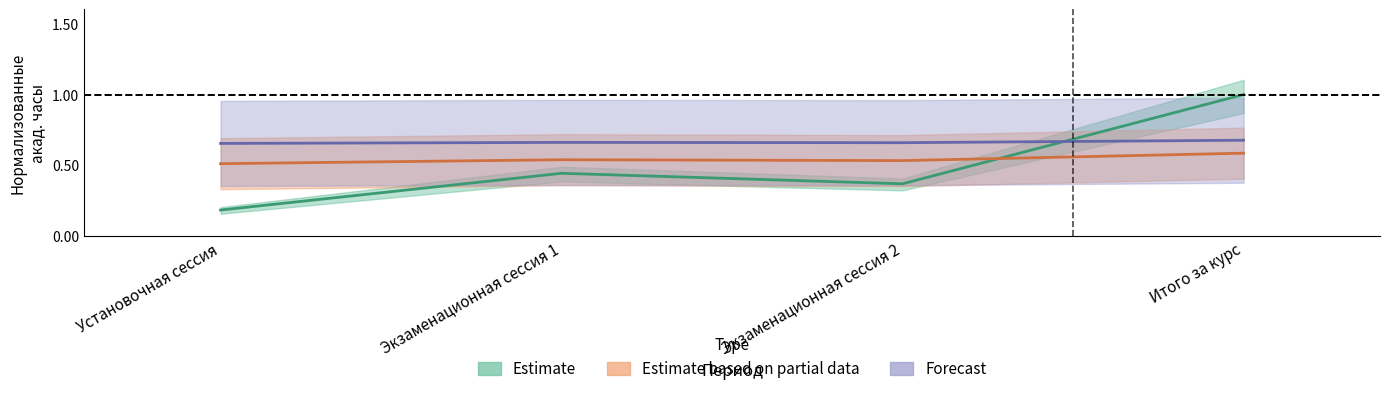

True or false: Всего has more than 2 points higher than both neighbors.

False